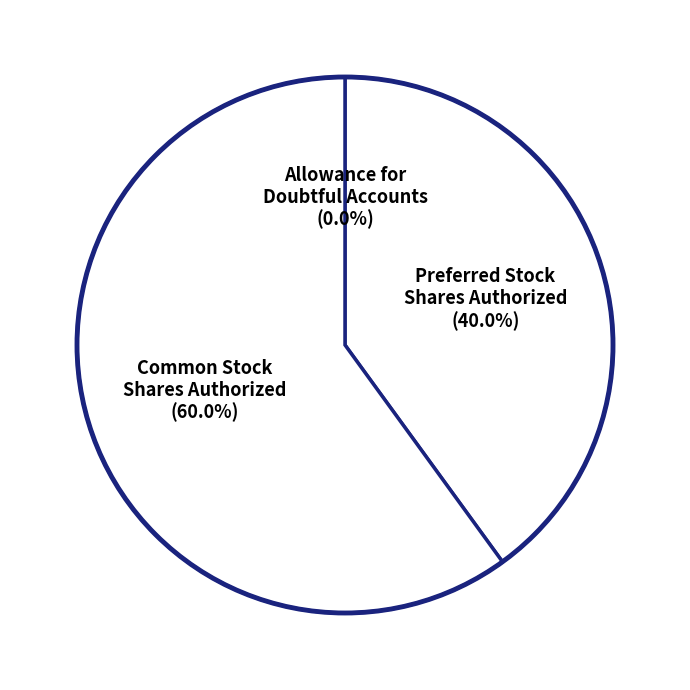

How many segments does this pie chart have?

3